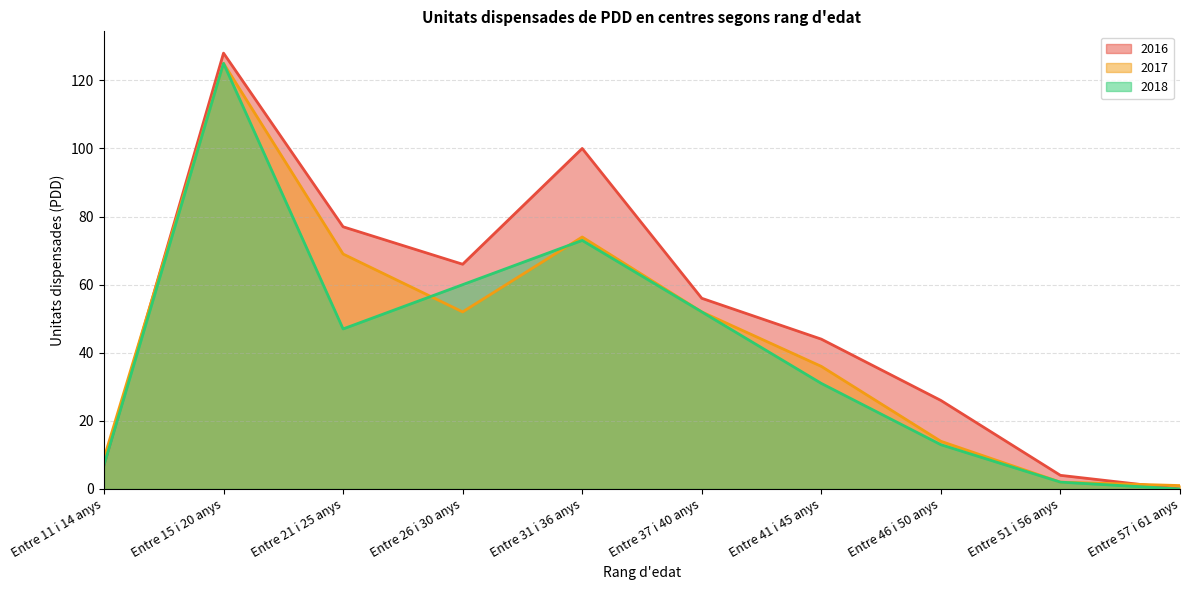

What is the average value of the 2018 series?

41